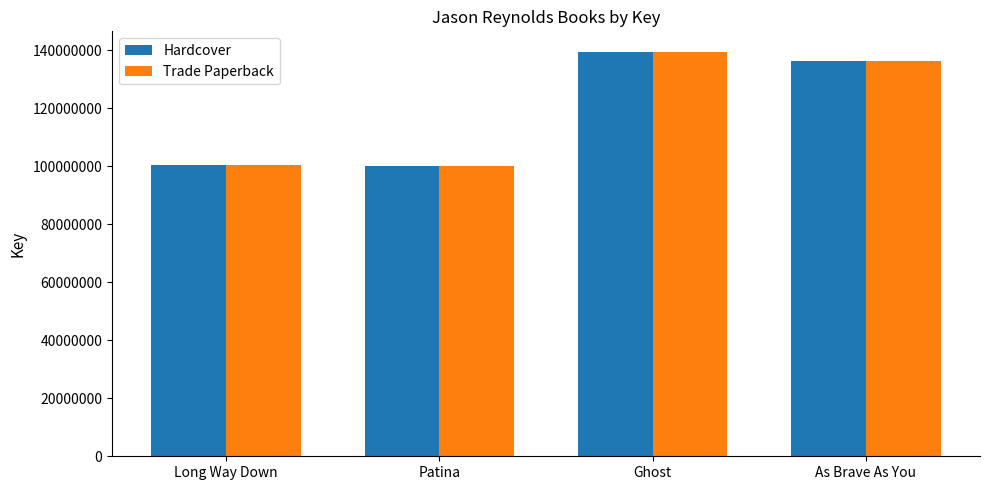

What is the total value across all series at Long Way Down?

200713024